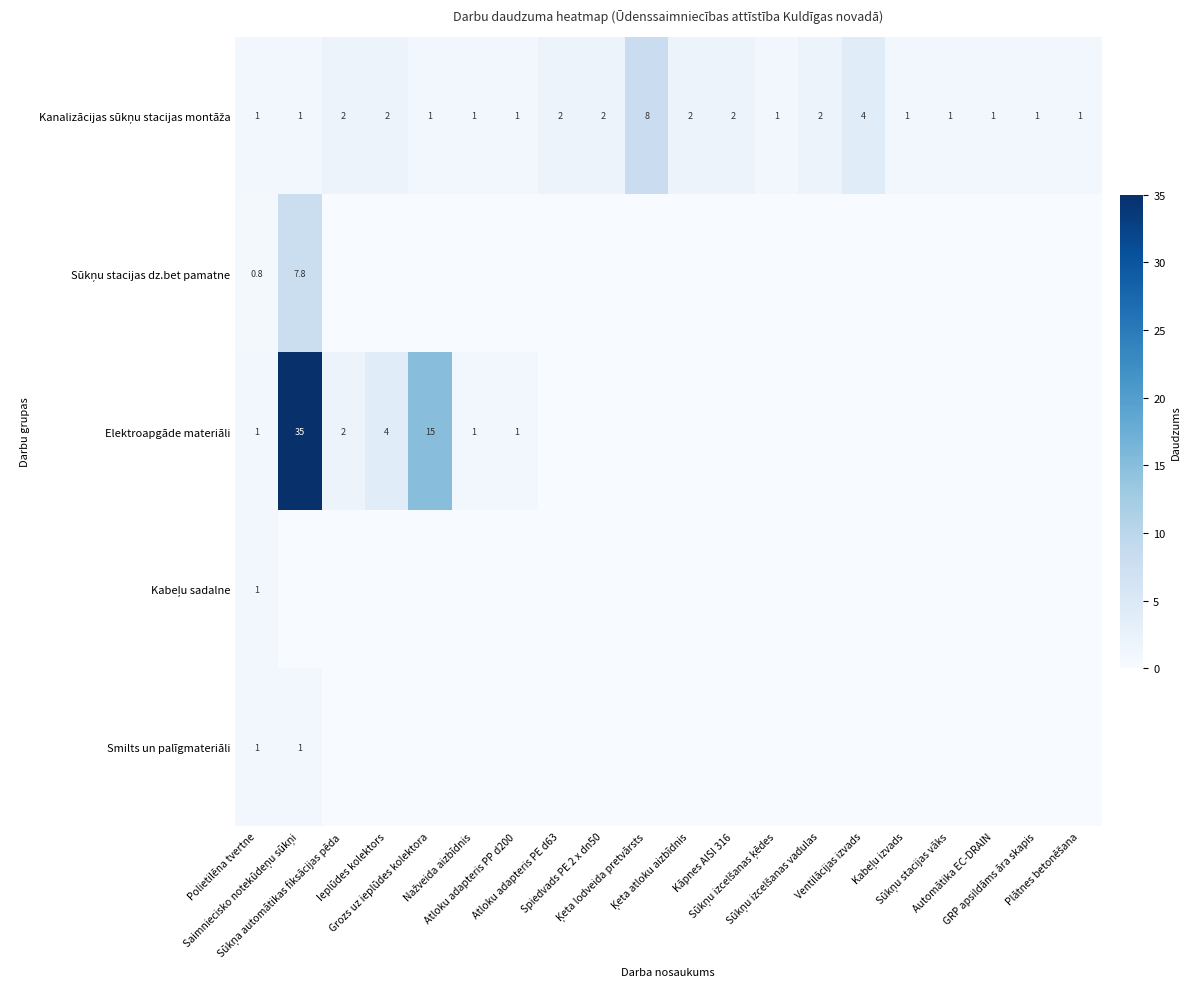

Count the number of categories in the chart.

20